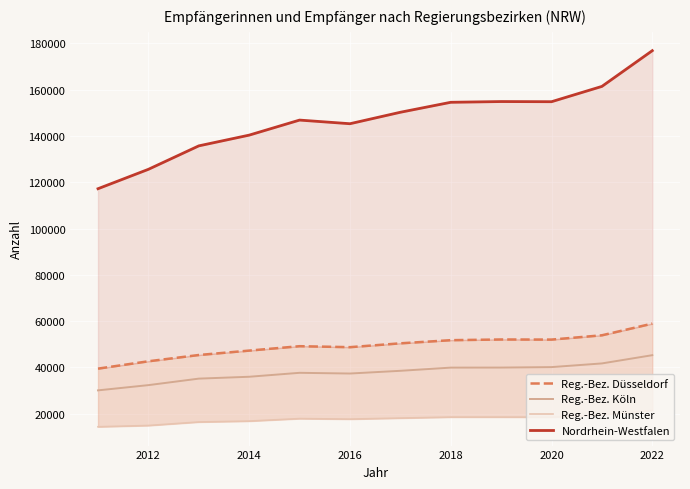

The value of Reg.-Bez. Köln at 2014 is 10396. True or false?

False